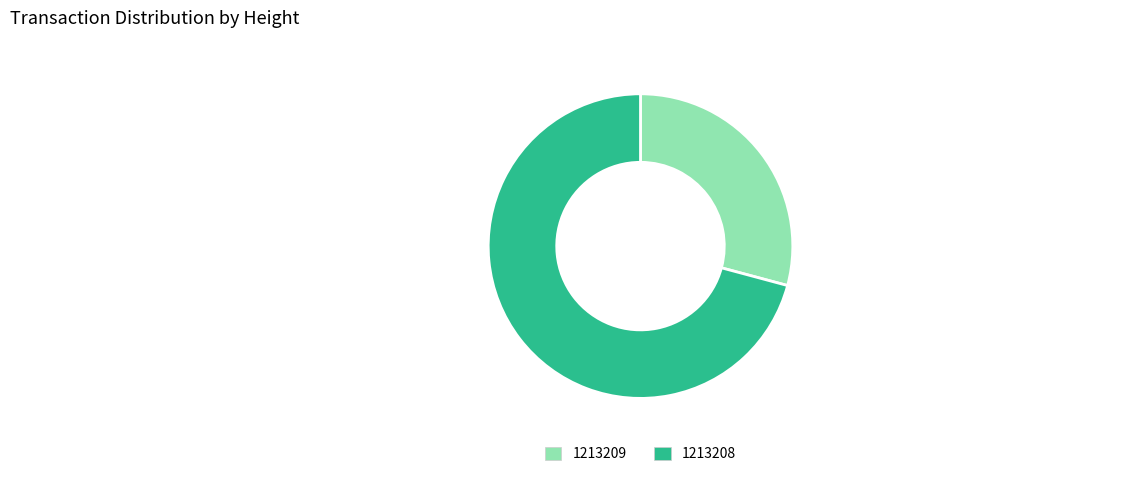

What is the largest slice in the pie chart?

1213208